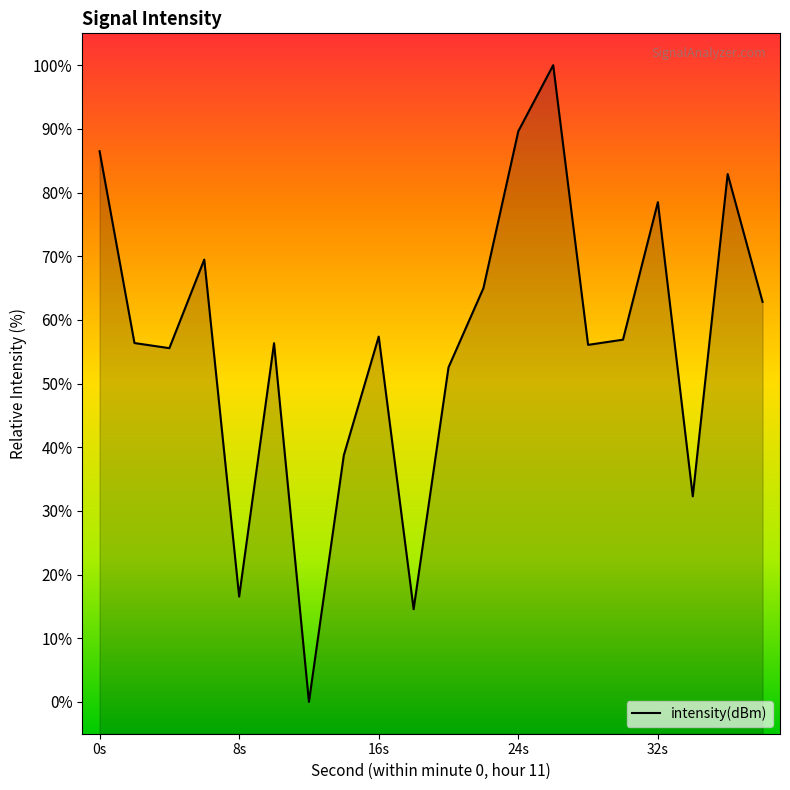

List the labels in order of value, largest first.

26, 24, 0, 36, 32, 6, 22, 38, 16, 30, 2, 10, 28, 4, 20, 14, 34, 8, 18, 12